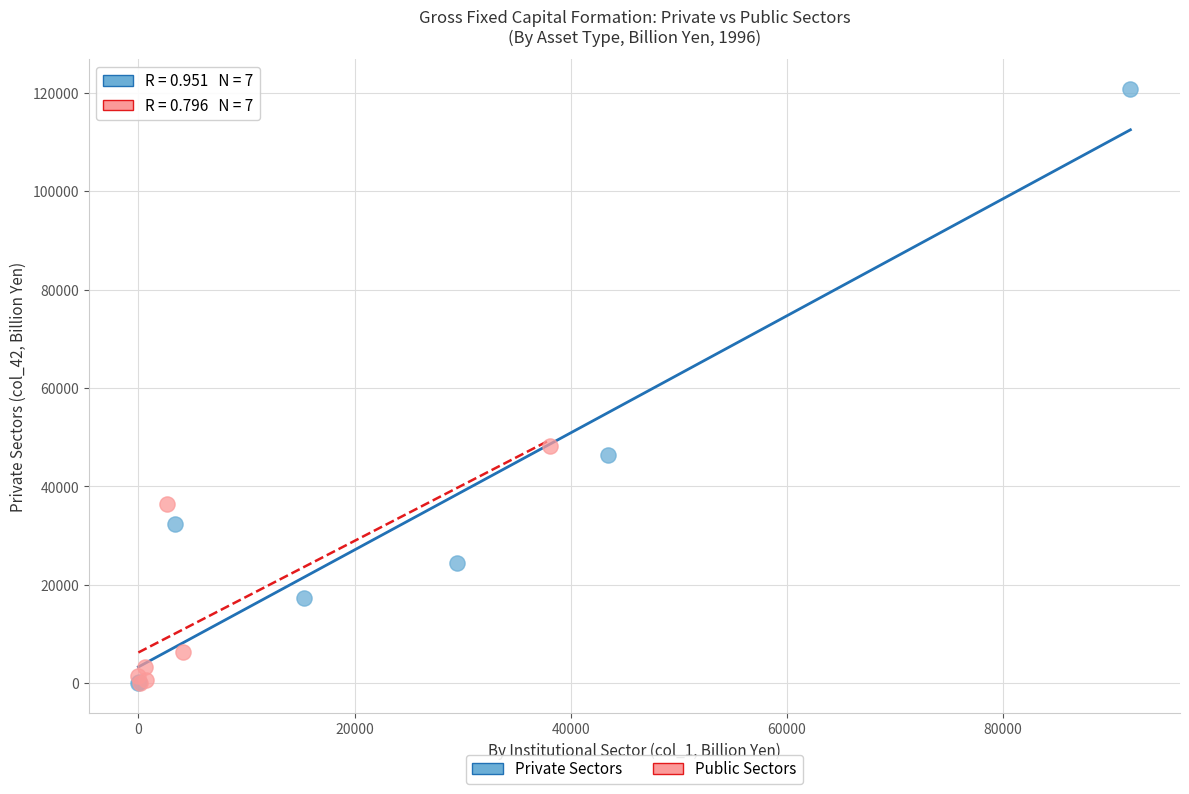

Which series has the largest Y range (max minus min)?

Private Sectors